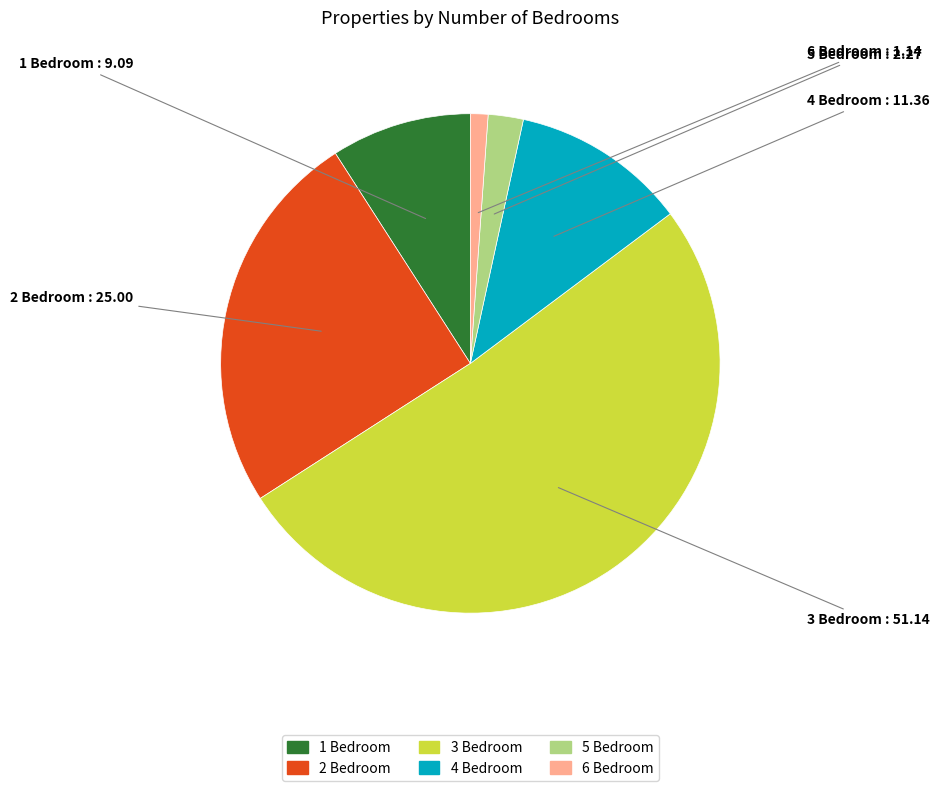

Which slice is the largest?

3 Bedroom